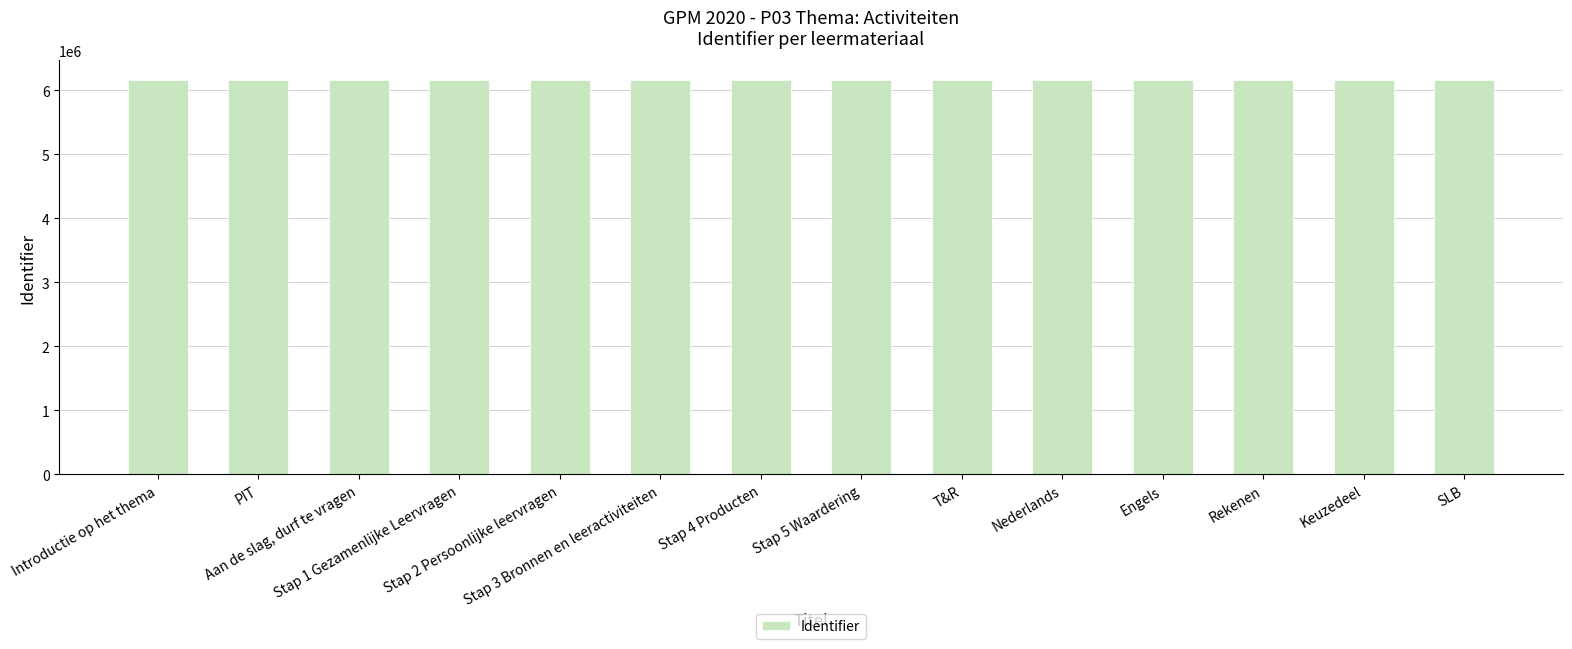

Read the value at Nederlands, to the nearest 5.

6156565